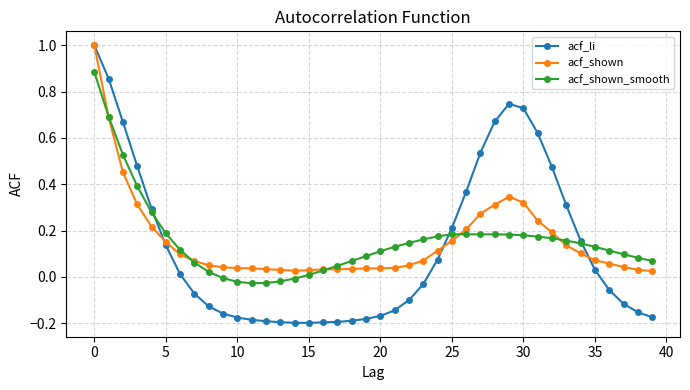

What is the maximum value for acf_li?

1.0